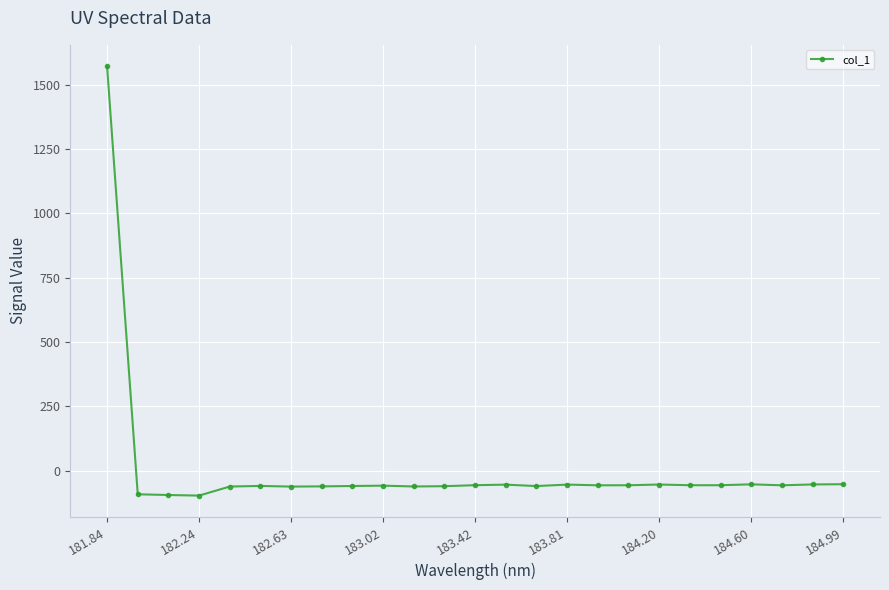

What is the value of the 15th point from the left?

-59.5